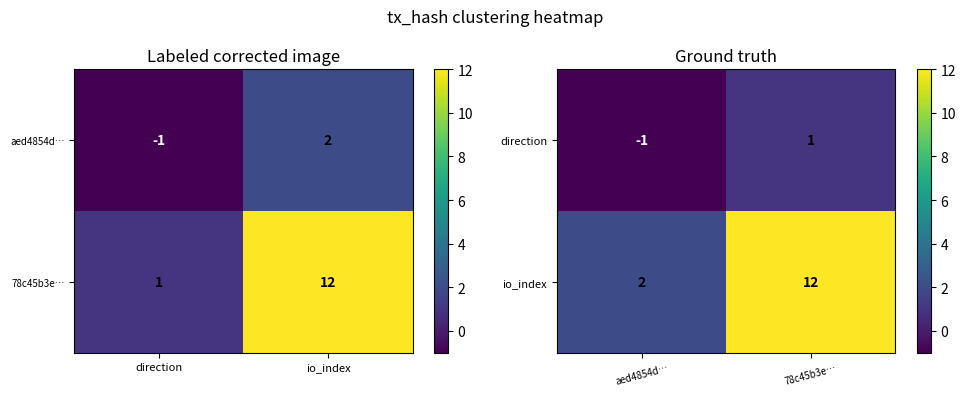

Is the value of direction at aed4854d… greater than the value of io_index at 78c45b3e…?

No